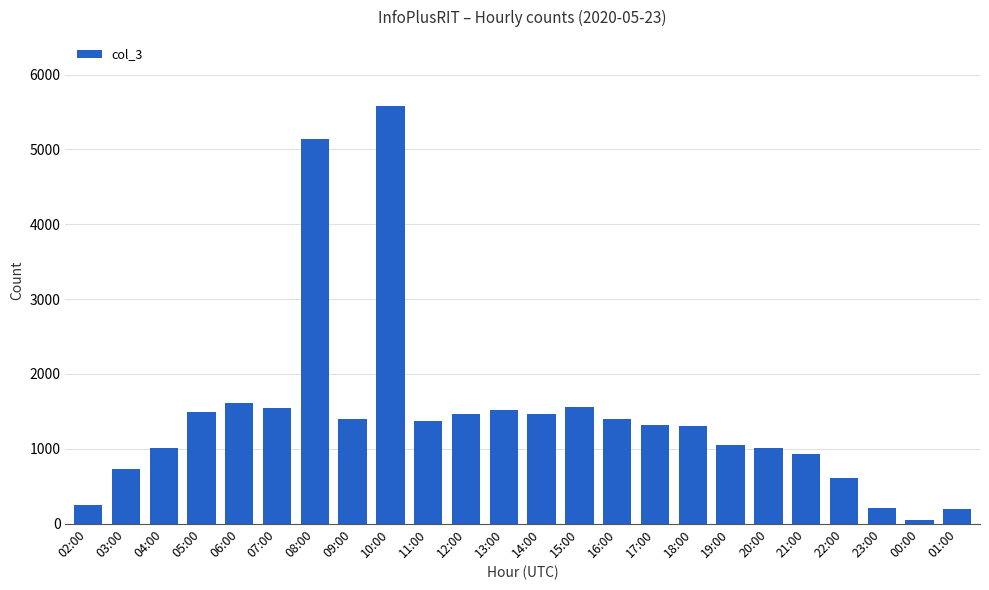

What is the difference between the values at 18:00 and 02:00?

1056